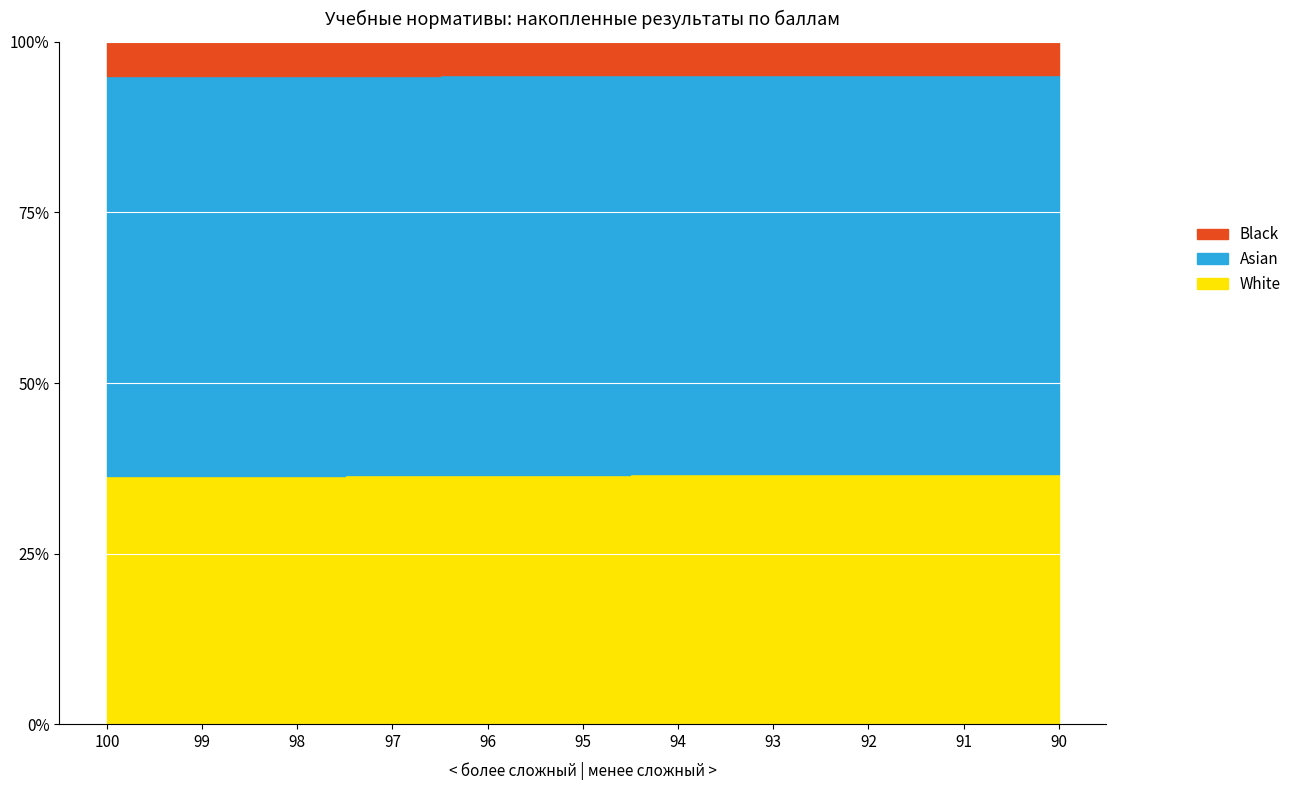

Which series has the largest range (max minus min)?

White